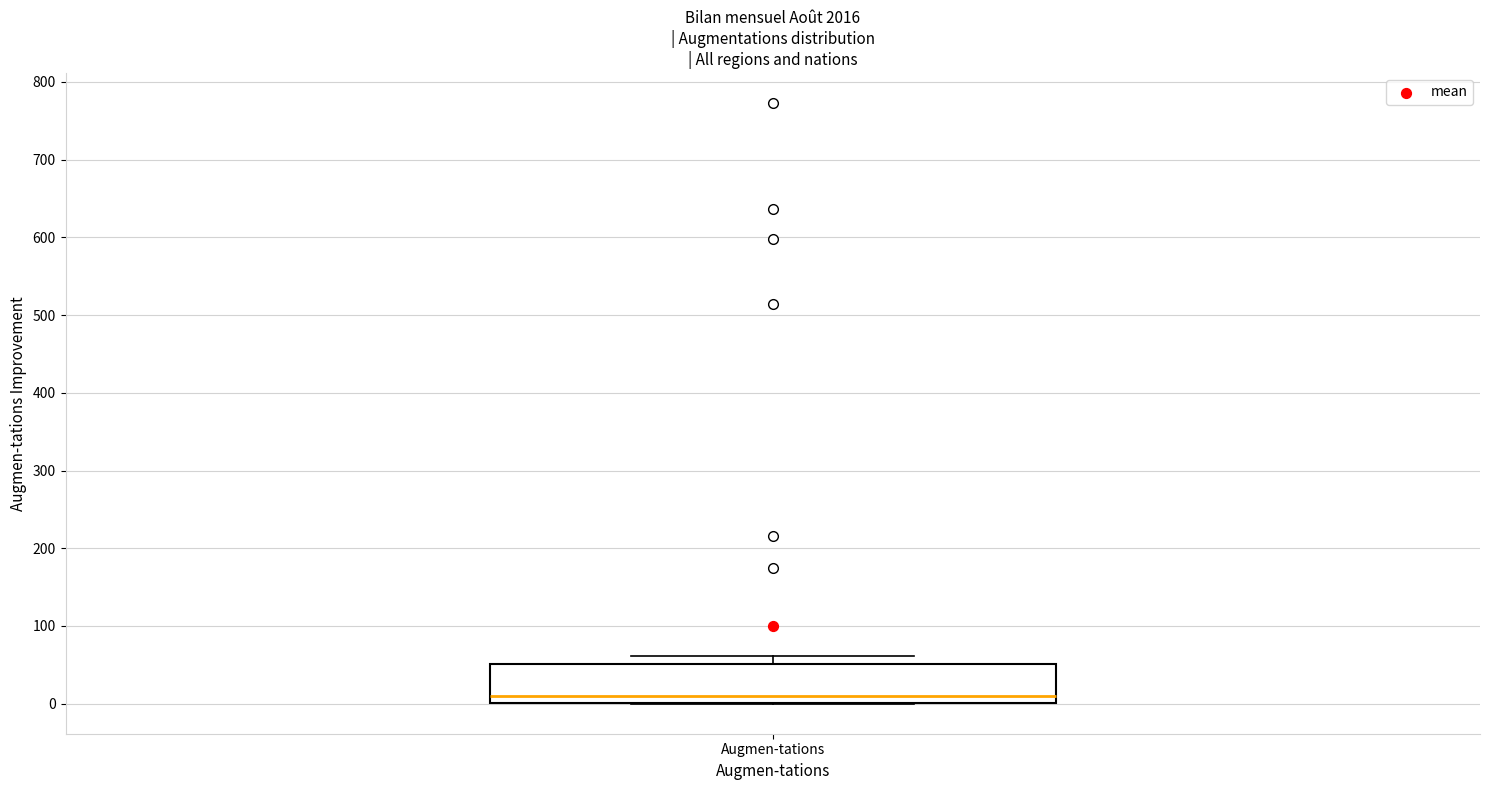

Where is the lower edge of the box for Augmen-tations on the y-axis? The values are not printed on the chart, so give them approximately, as read against the axis.

0